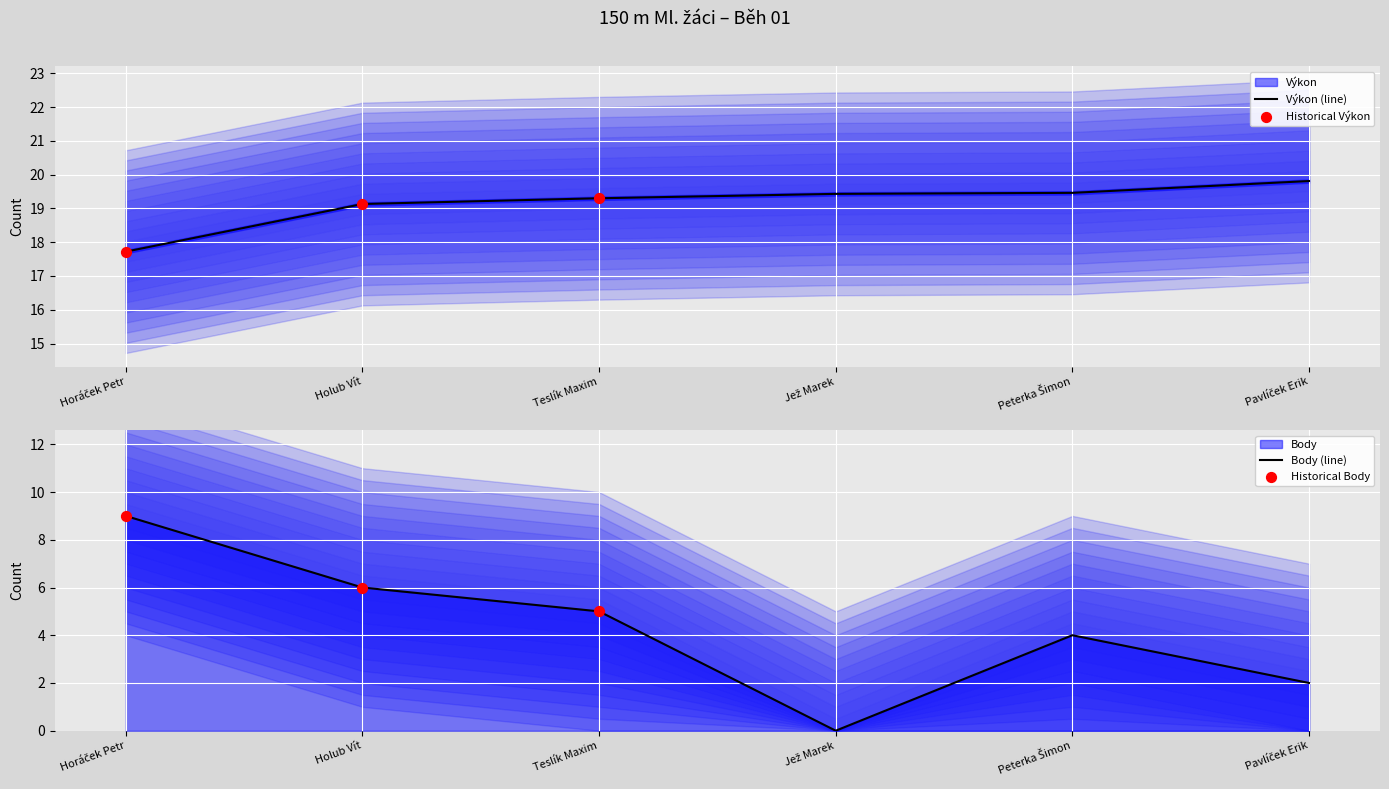

What are all the series names shown in the legend?

Výkon, Body